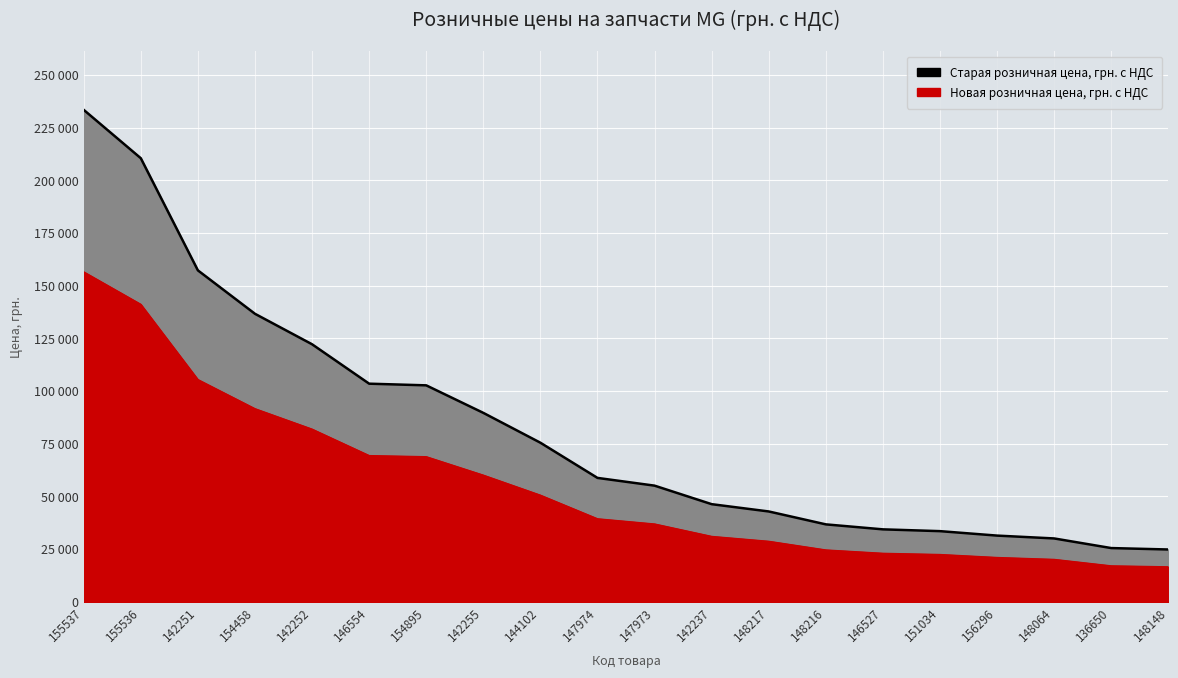

Where is Старая розничная цена, грн. с НДС nearest to the value 129140?

142252